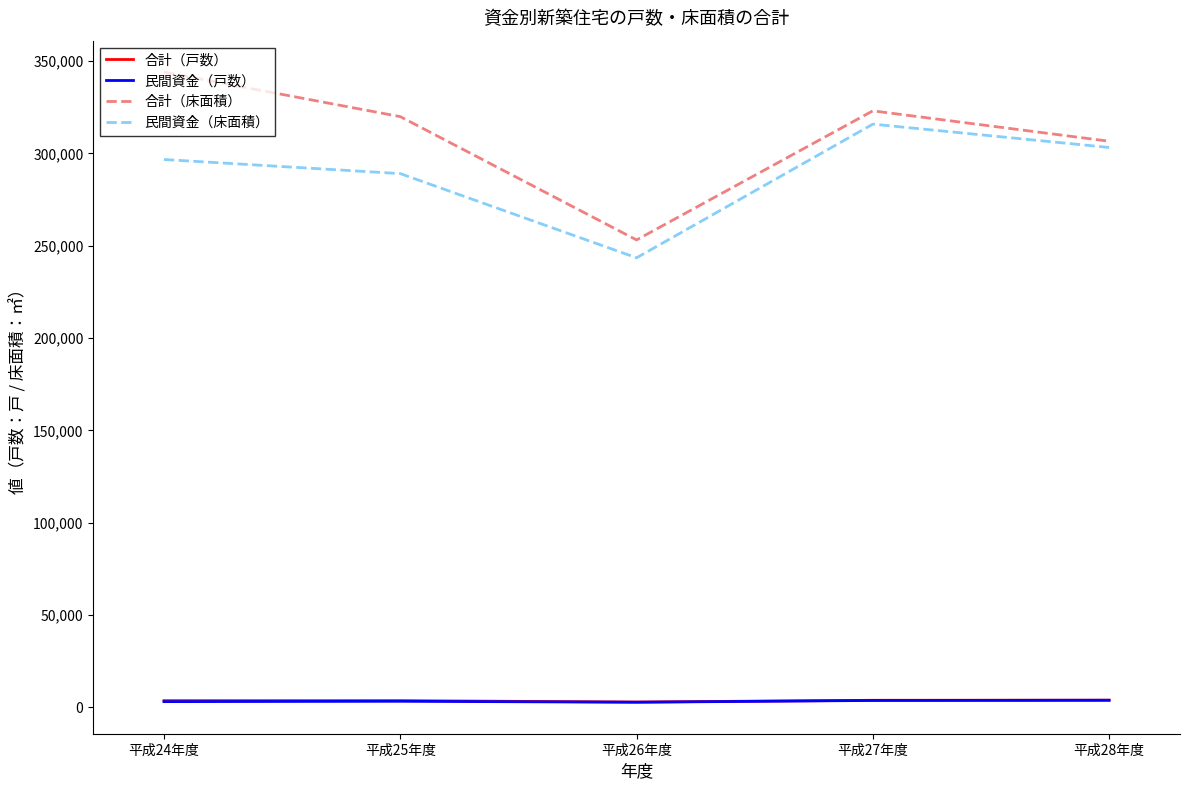

Which series has the widest spread of values?

合計（床面積）